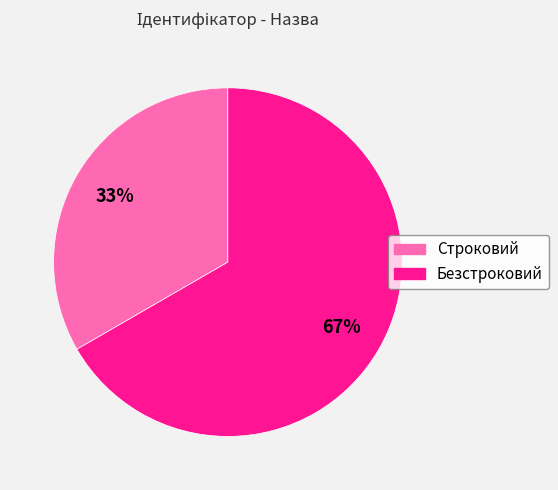

Between Безстроковий and Строковий, which is larger?

Безстроковий